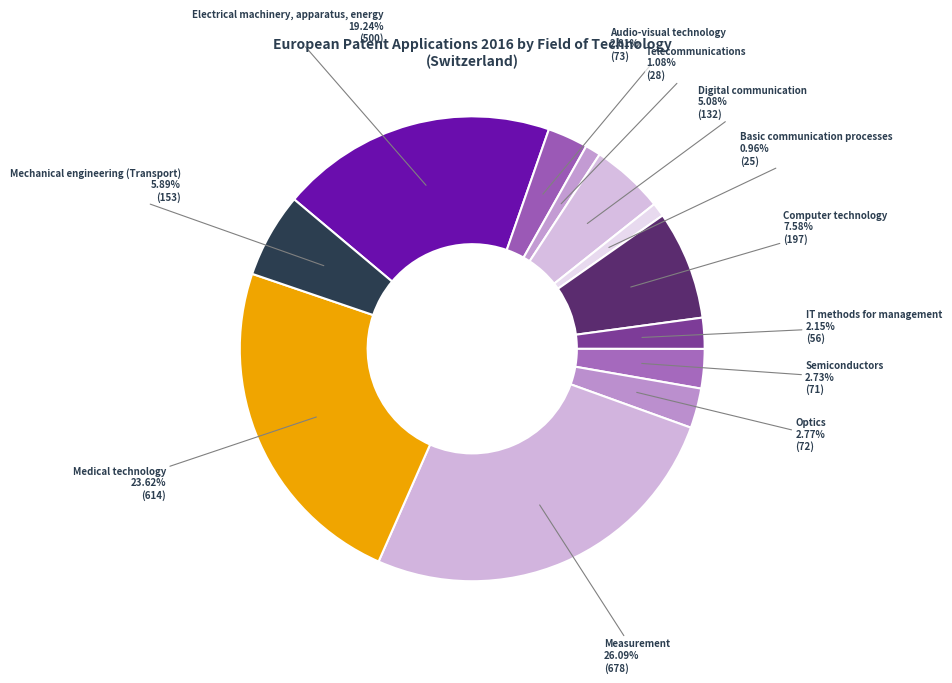

How many segments does this pie chart have?

12